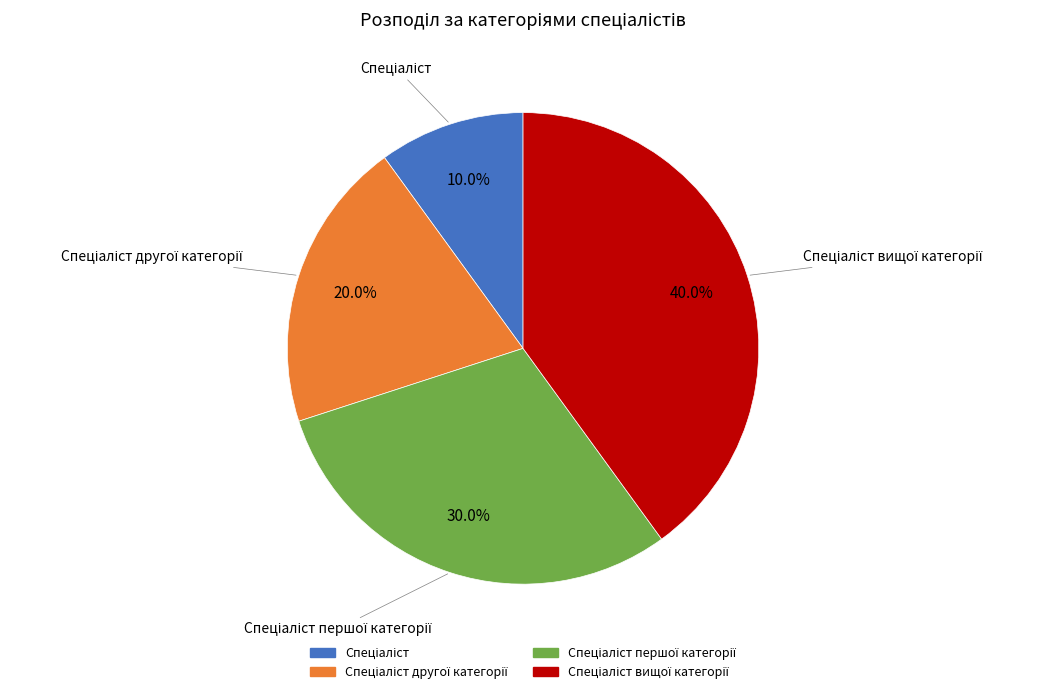

Is there a majority slice in this chart?

No